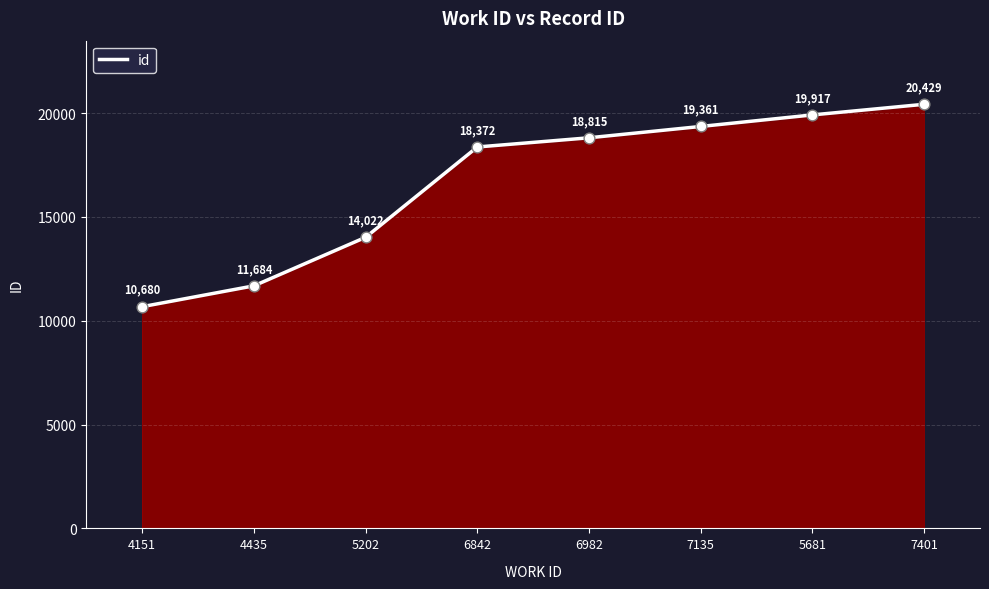

Approximately how many times larger is the value at 5202 compared to 7401?

0.7